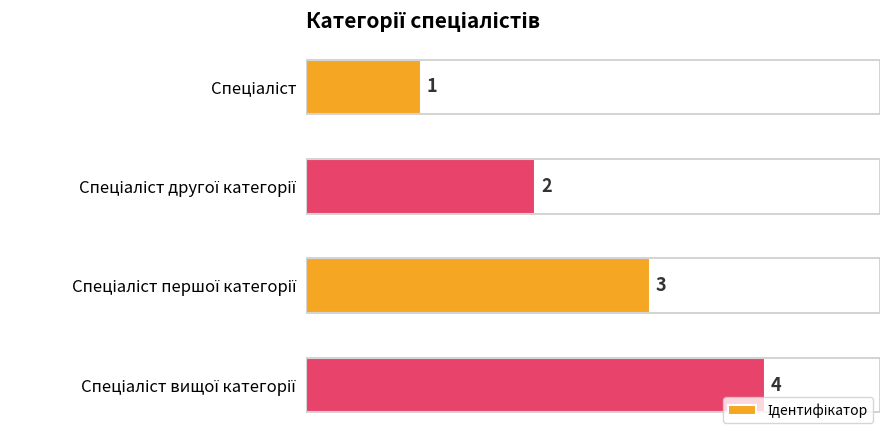

What is the difference between the maximum and minimum values?

3